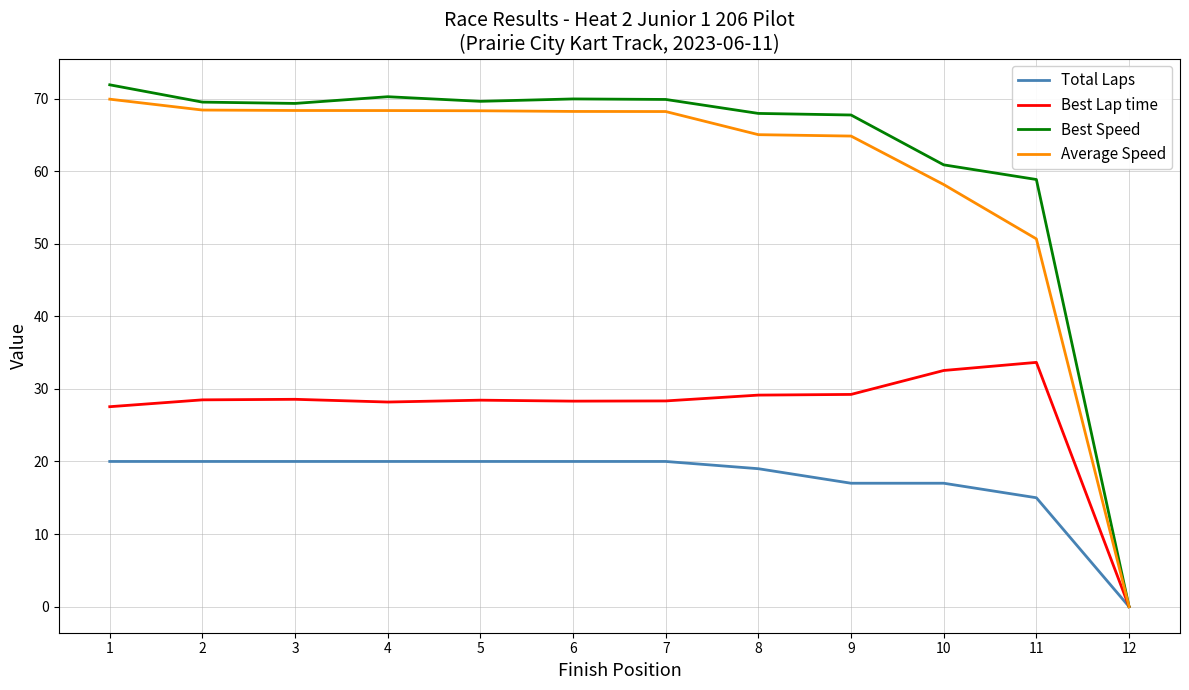

Is the value of Average Speed at 3 greater than the value of Best Speed at 1?

No